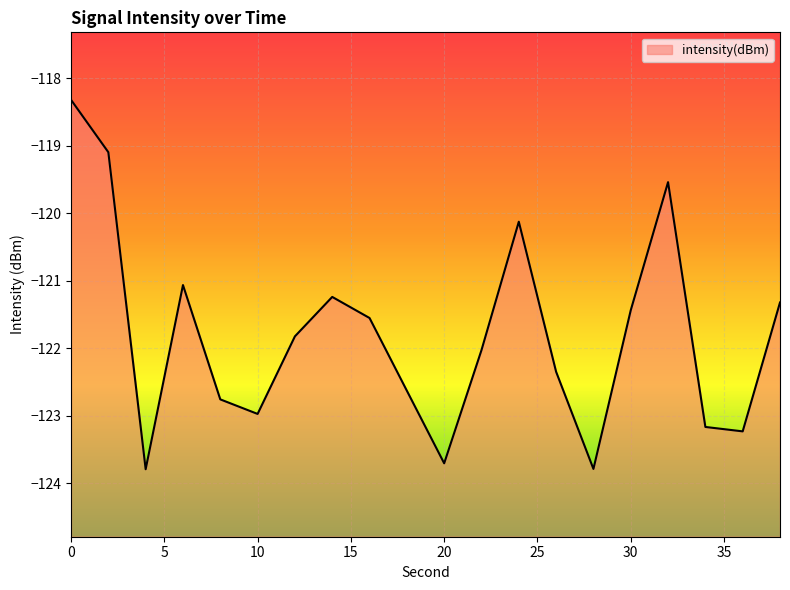

How many data points does each series have?

20